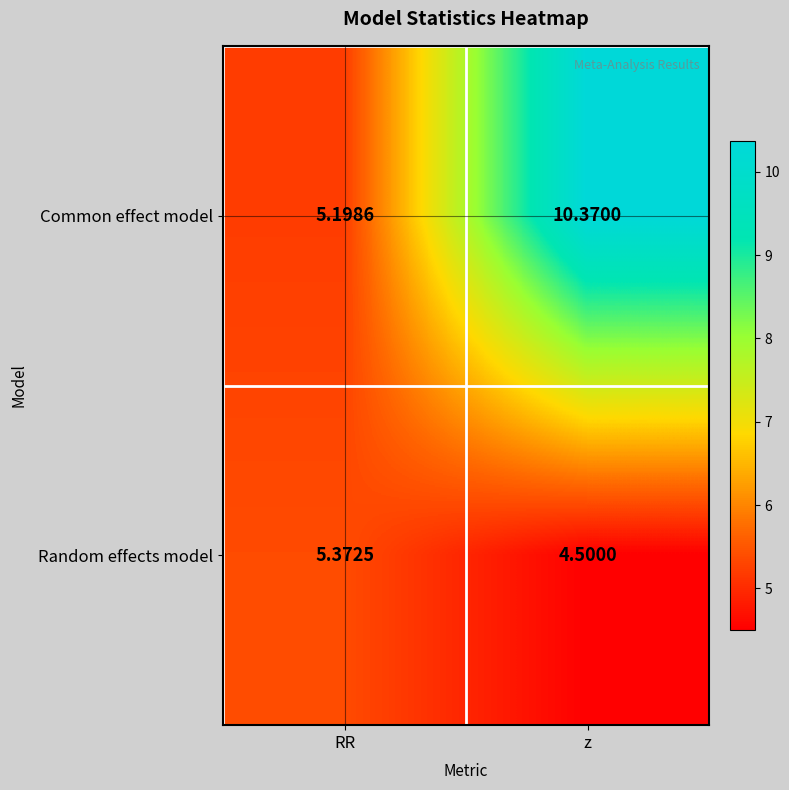

Which series changed the most between RR and z?

Common effect model